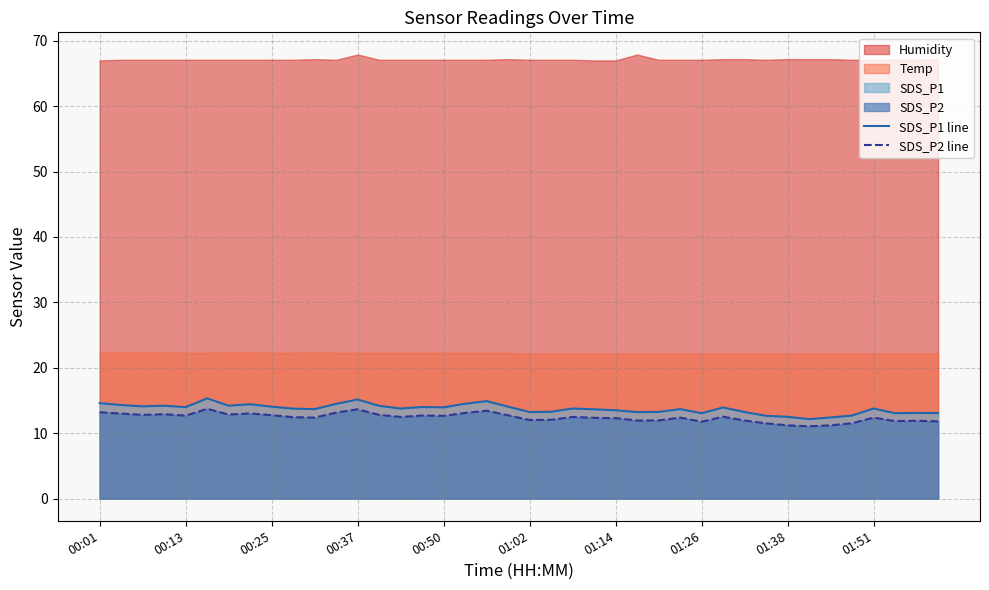

What is the lowest value of the SDS_P2 line series?

11.1